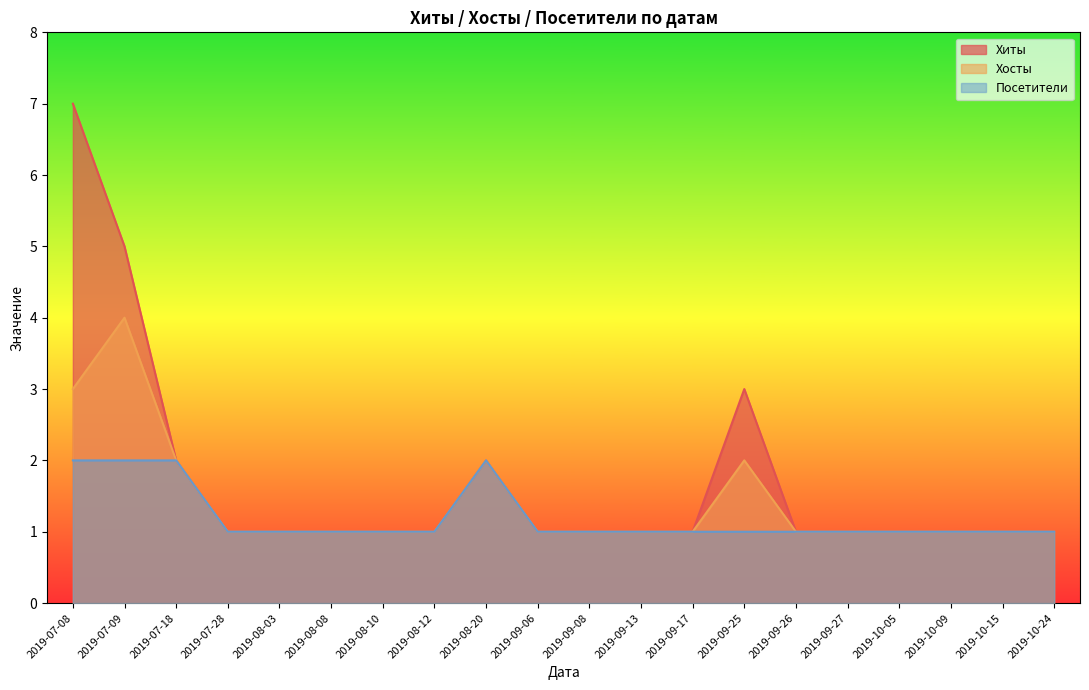

What is the label of the 1st point from the right?

2019-10-24